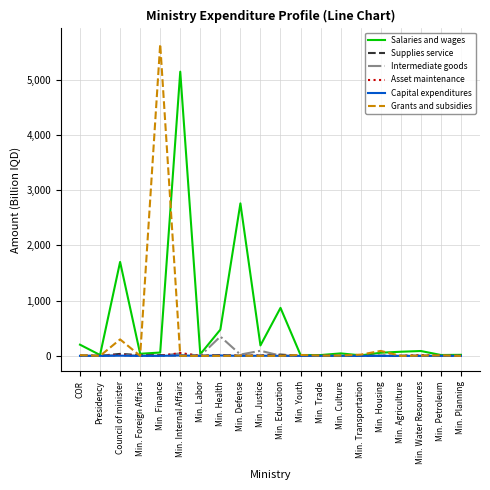

What are all the series names shown in the legend?

Salaries and wages, Supplies service, Intermediate goods, Asset maintenance, Capital expenditures, Grants and subsidies